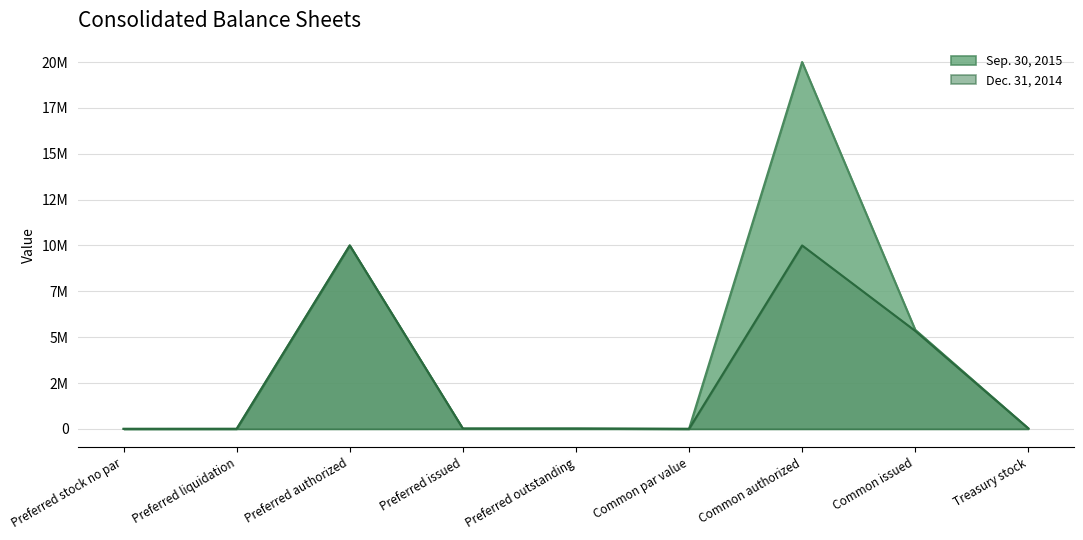

Is the value of Dec. 31, 2014 at Common authorized greater than the value of Sep. 30, 2015 at Preferred issued?

Yes